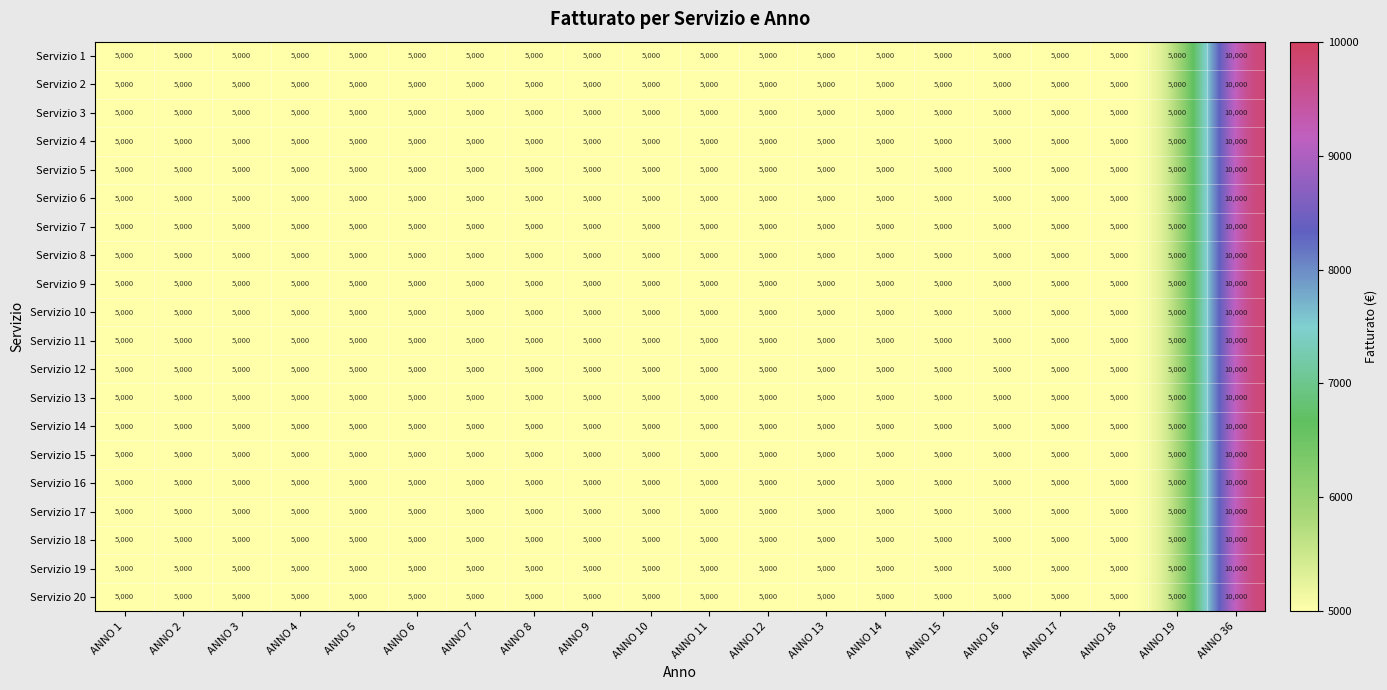

What is the sum of the Servizio 3 values at ANNO 17 and ANNO 12?

10000